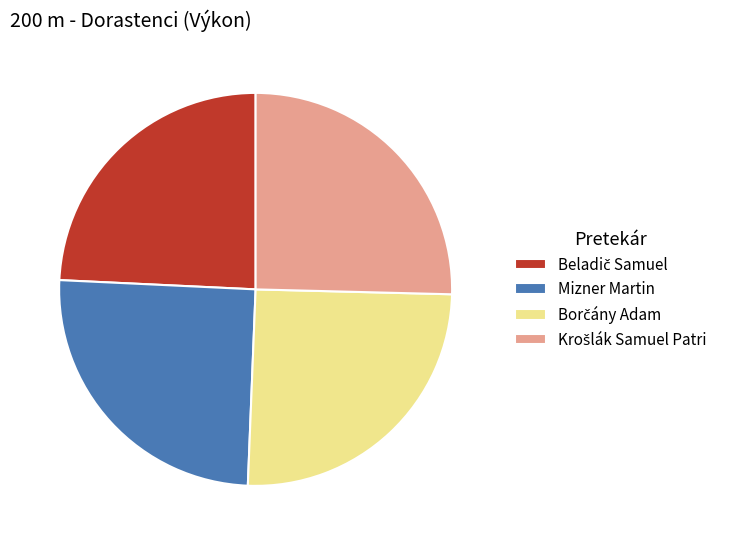

Is it true that Mizner Martin is 25% of the pie?

True